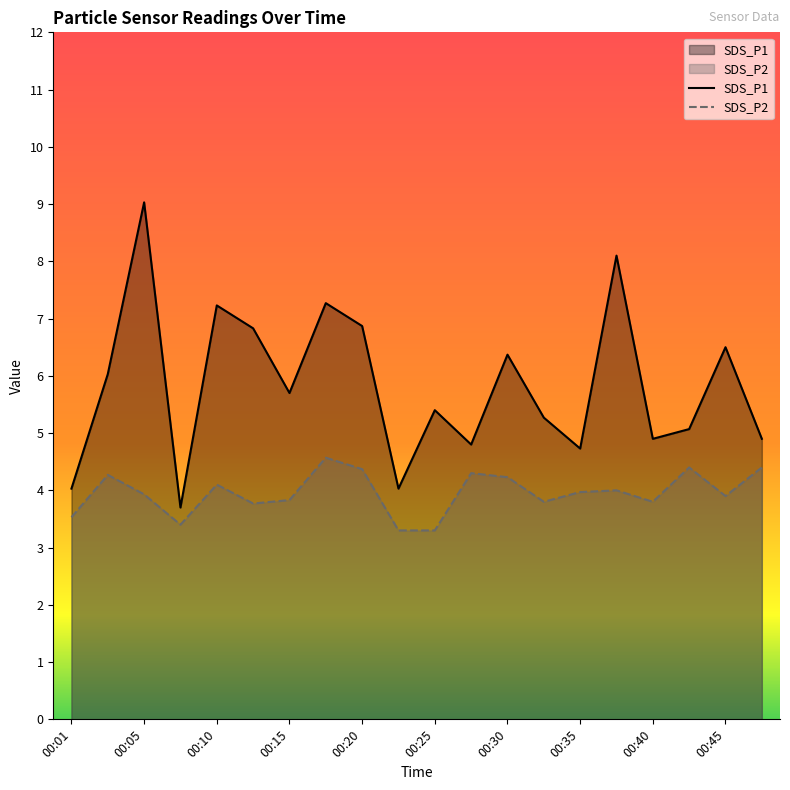

What are all the series names shown in the legend?

SDS_P1, SDS_P2